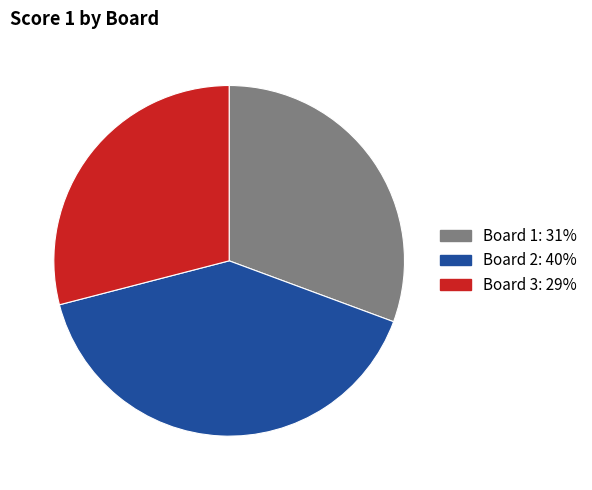

Is the sum of Board 3 and Board 1 greater than half?

Yes